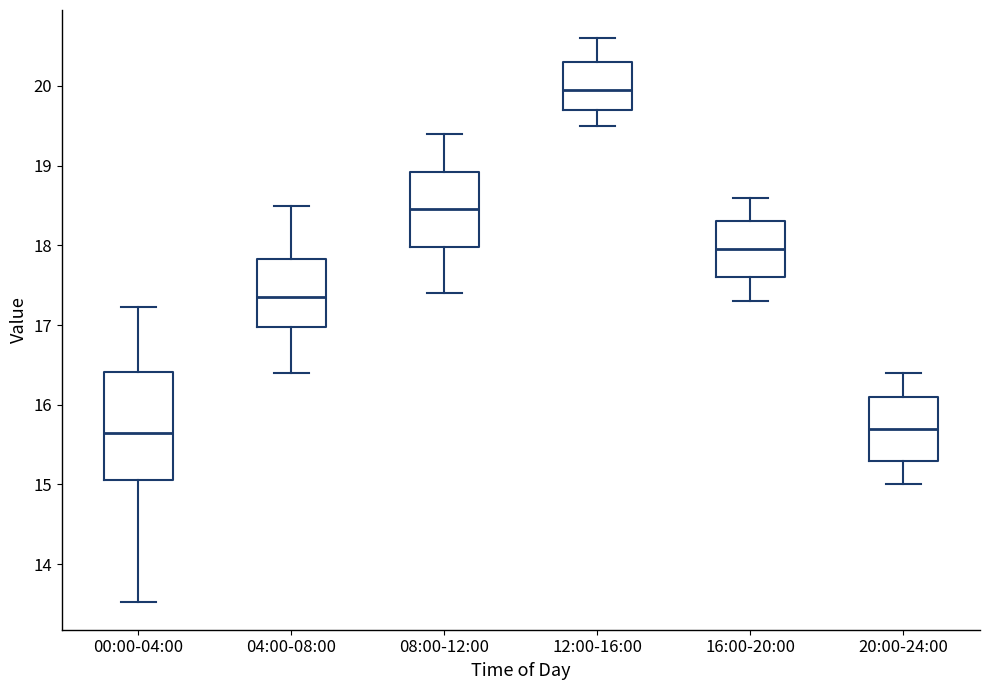

Reading left to right, read every box against the y-axis: the position of its median line, the range the box covers, and the ends of its whiskers. The values are not printed on the chart, so give them approximately, as read against the axis.

00:00-04:00: median 15.7, box 15.1 to 16.4, whiskers 13.5 to 17.2
04:00-08:00: median 17.4, box 17.0 to 17.8, whiskers 16.4 to 18.5
08:00-12:00: median 18.5, box 18.0 to 18.9, whiskers 17.4 to 19.4
12:00-16:00: median 20.0, box 19.7 to 20.3, whiskers 19.5 to 20.6
16:00-20:00: median 18.0, box 17.6 to 18.3, whiskers 17.3 to 18.6
20:00-24:00: median 15.7, box 15.3 to 16.1, whiskers 15.0 to 16.4